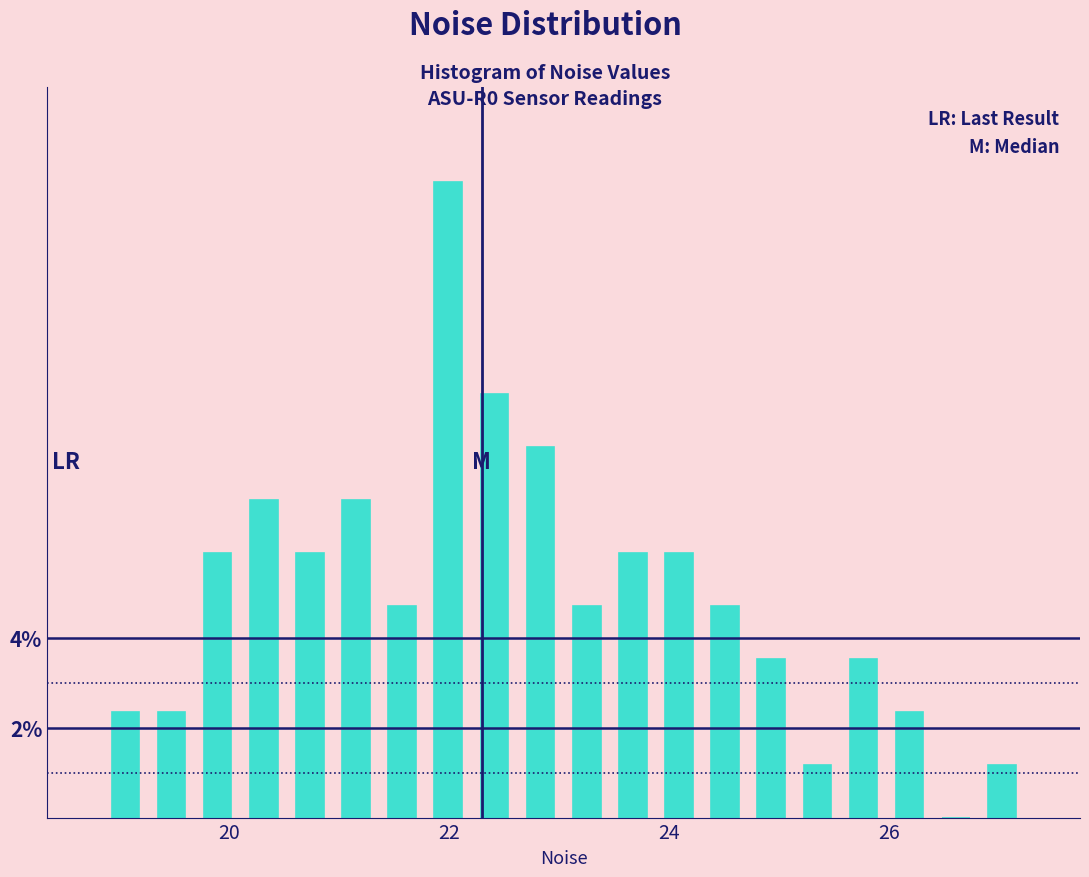

Read against the x-axis, roughly where is the centre of the tallest bar?

22.0